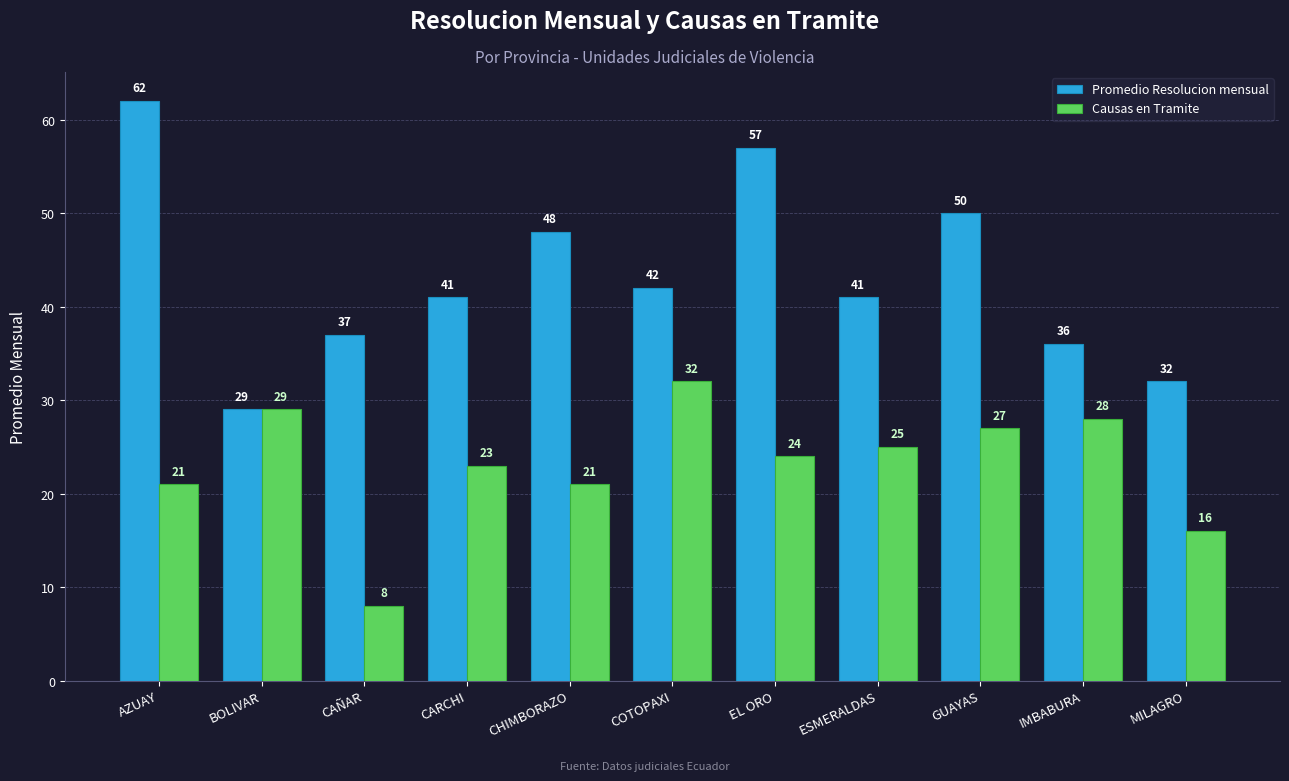

Are the bars grouped side by side (vs. stacked)?

Yes